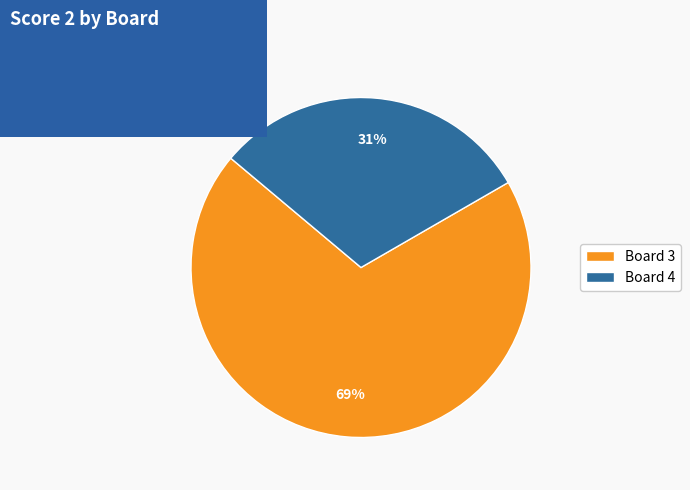

Is it true that Board 4 is 31% of the pie?

True